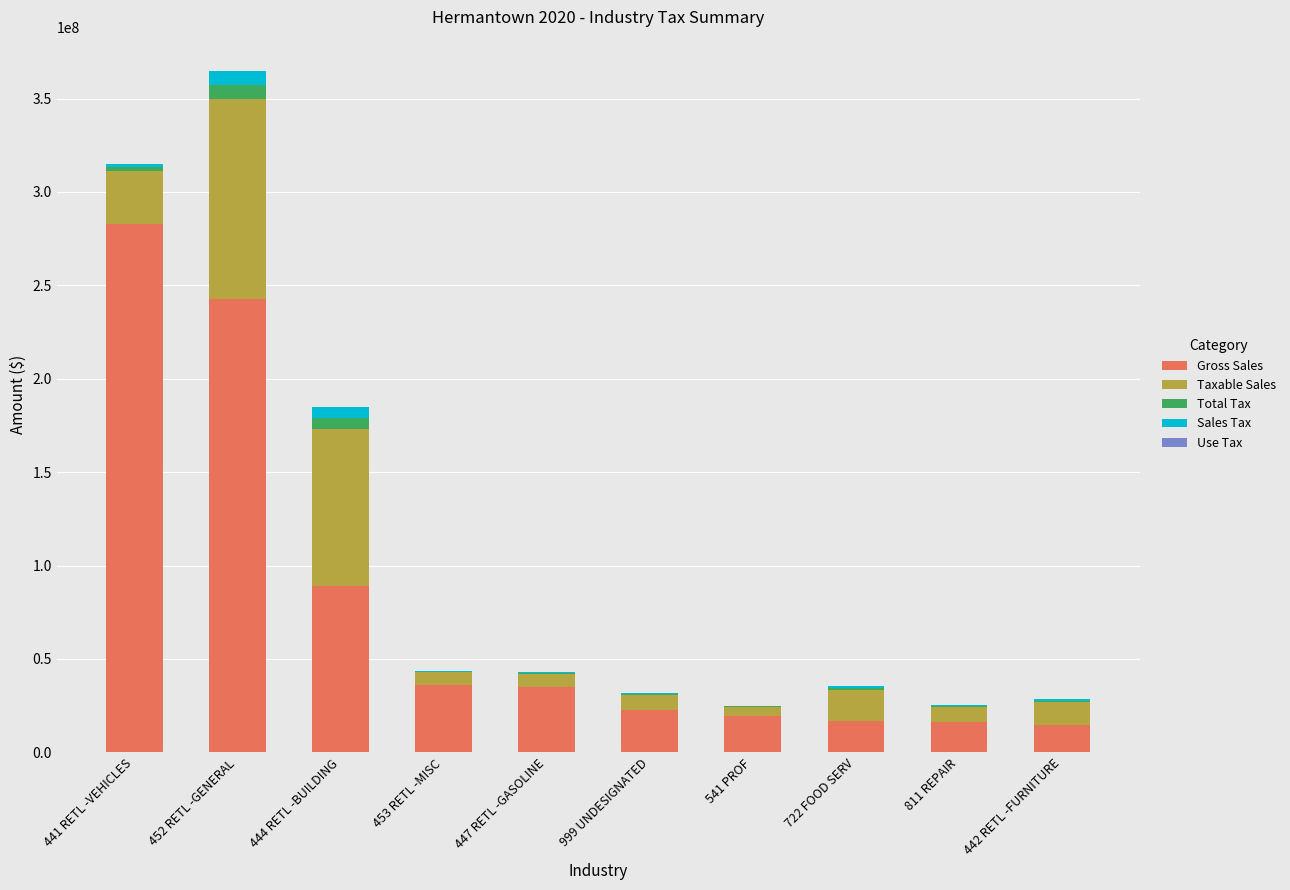

The value of Gross Sales at 453 RETL -MISC is 24636800. True or false?

False